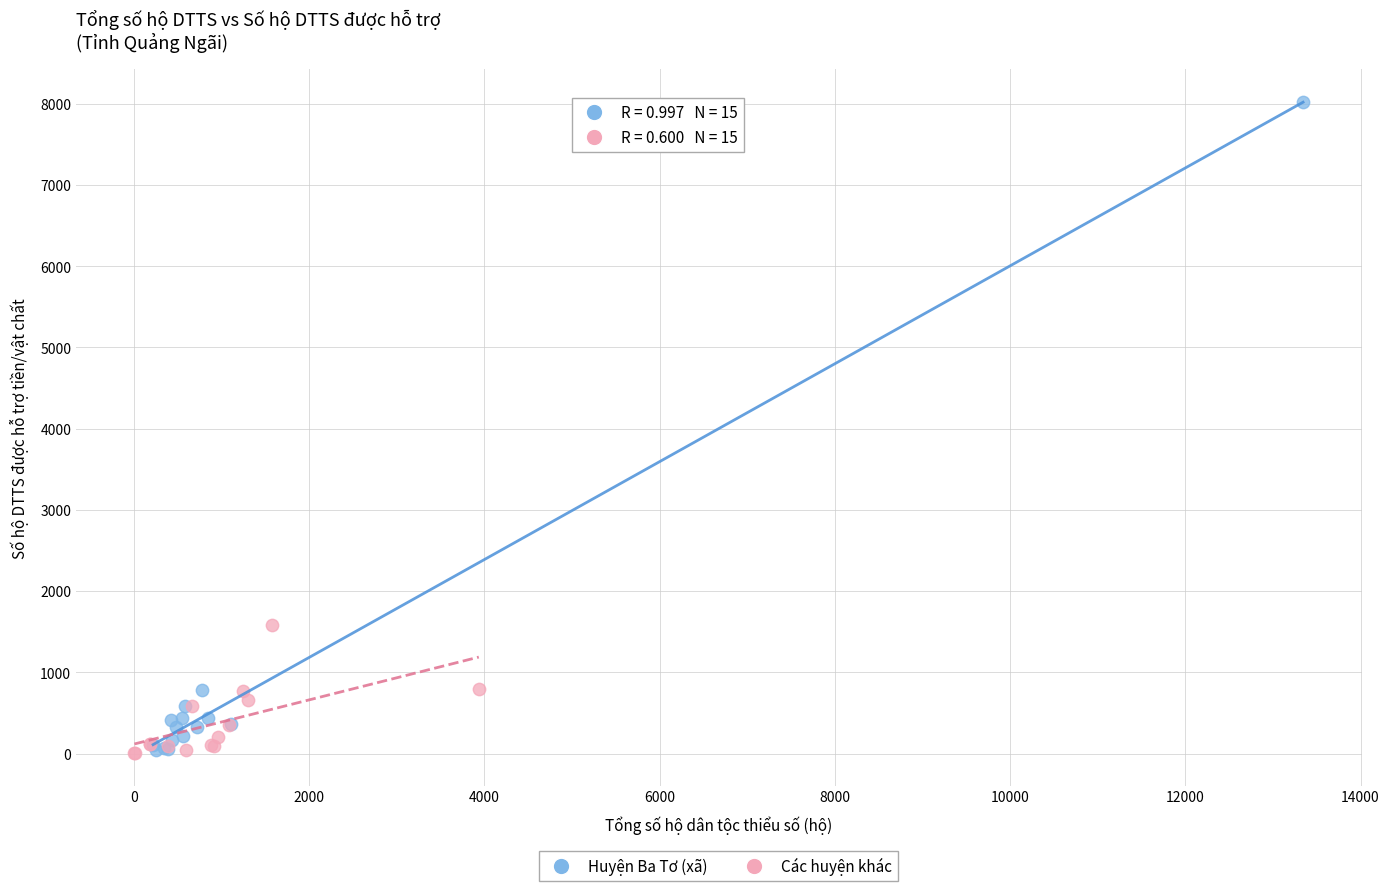

Which series contains the highest Y value?

Huyện Ba Tơ (xã)